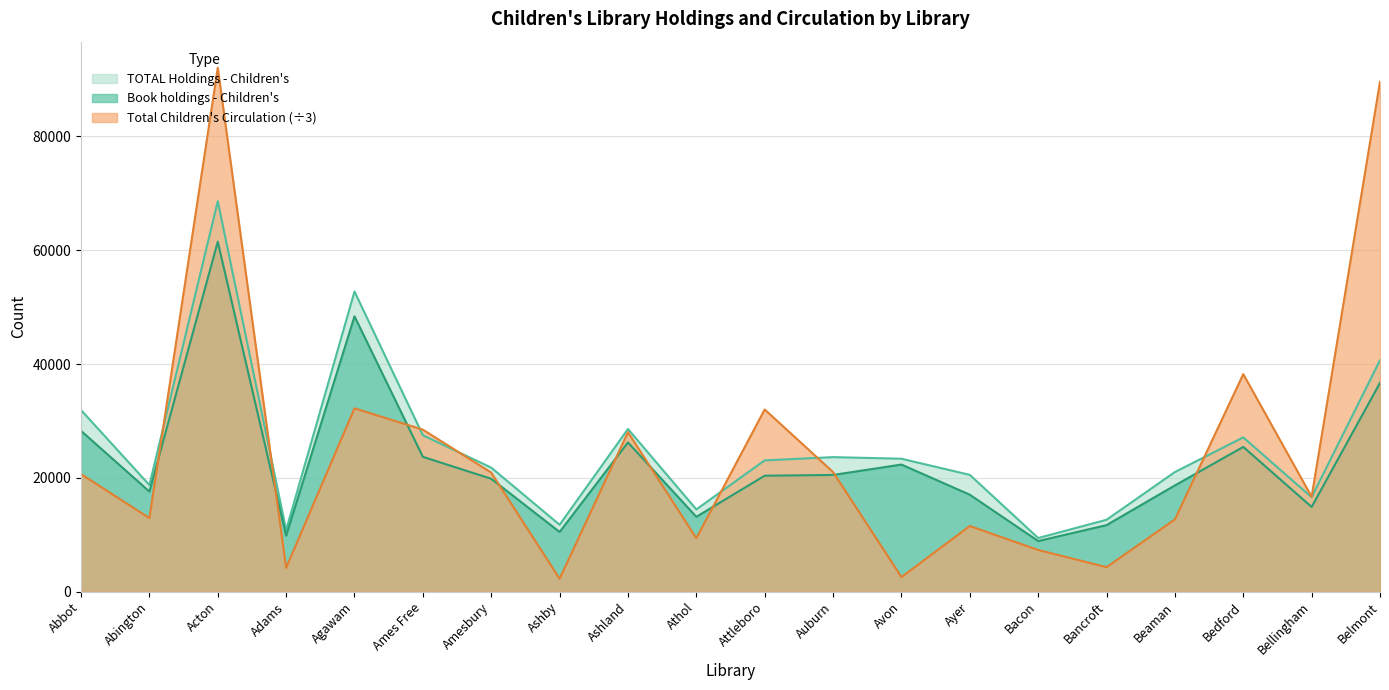

The value of TOTAL Holdings - Children's at Athol is 14459.0. True or false?

True